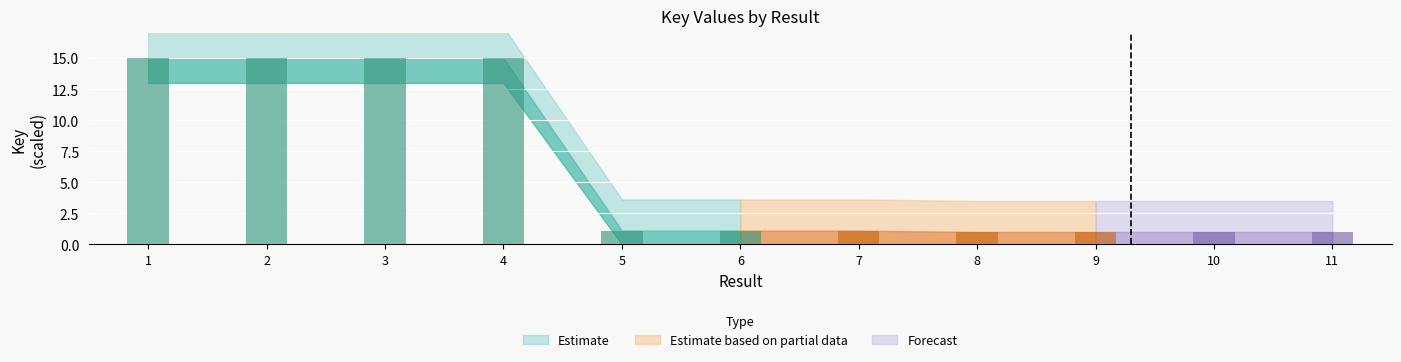

Count the number of data series in this chart.

1